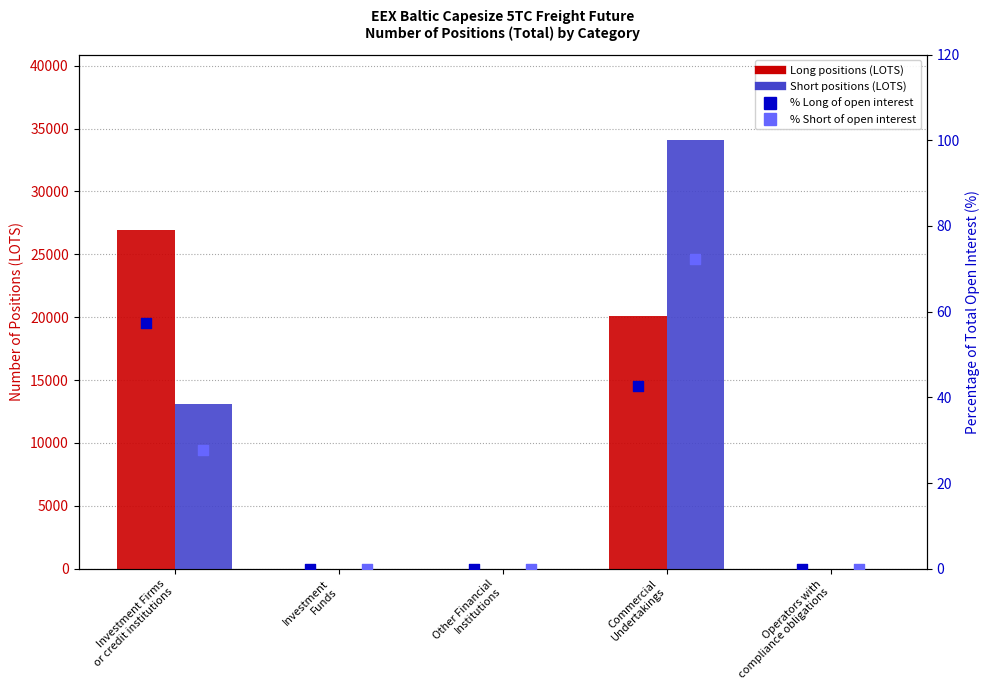

Which series reaches the minimum Y coordinate?

Long